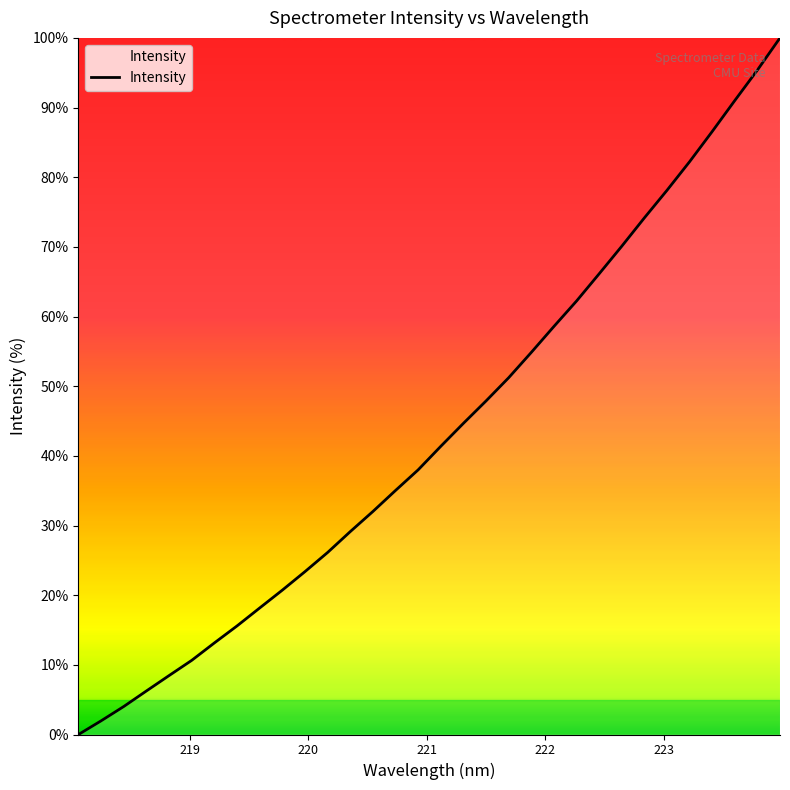

What is the maximum value shown in the chart?

100.0